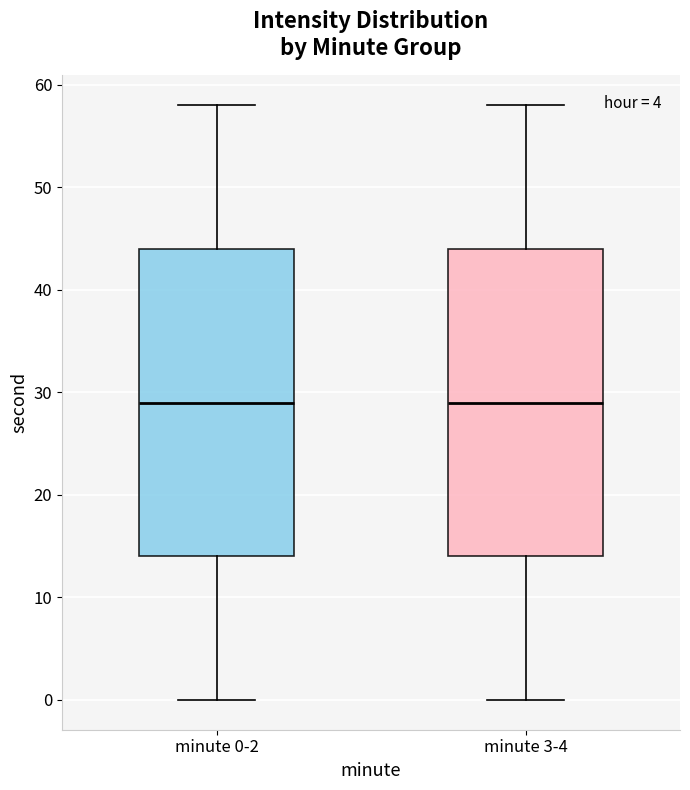

Reading left to right, read every box against the y-axis: the position of its median line, the range the box covers, and the ends of its whiskers. The values are not printed on the chart, so give them approximately, as read against the axis.

minute 0-2: median 29, box 14 to 44, whiskers 0 to 58
minute 3-4: median 29, box 14 to 44, whiskers 0 to 58